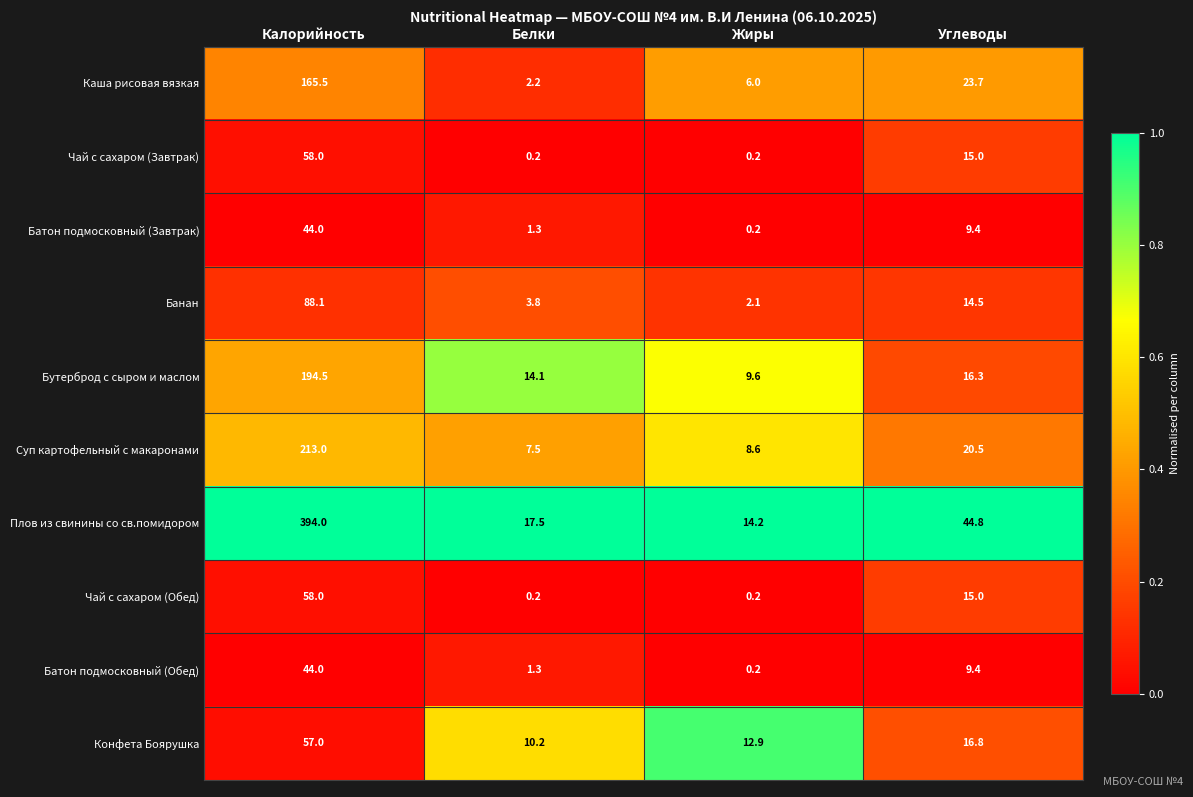

How many distinct data groups are displayed?

10